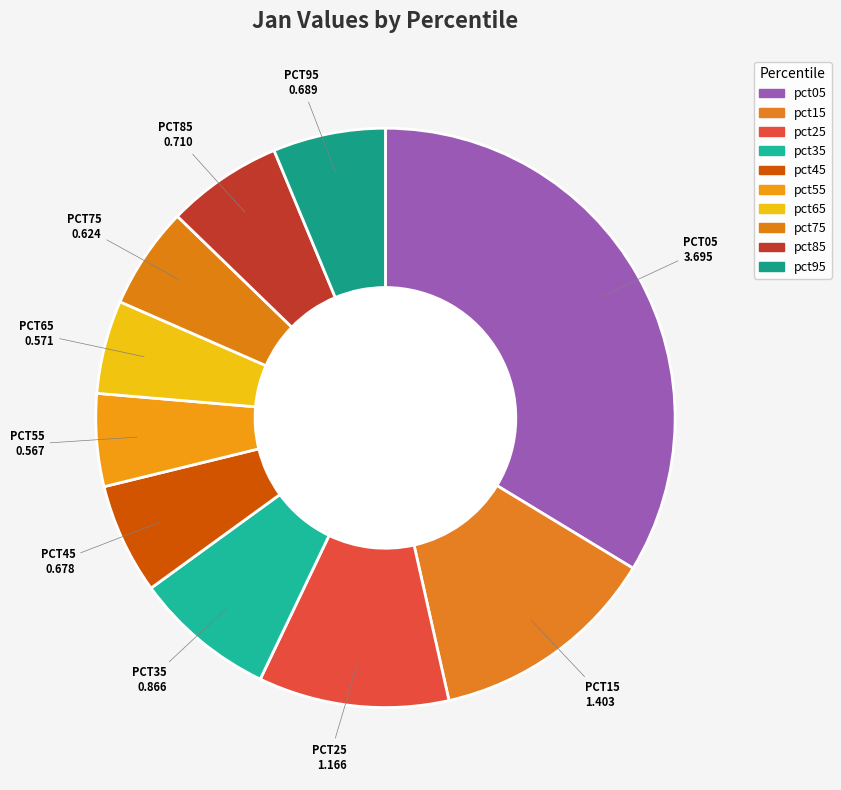

True or false: pct85 accounts for 6% of the total.

True